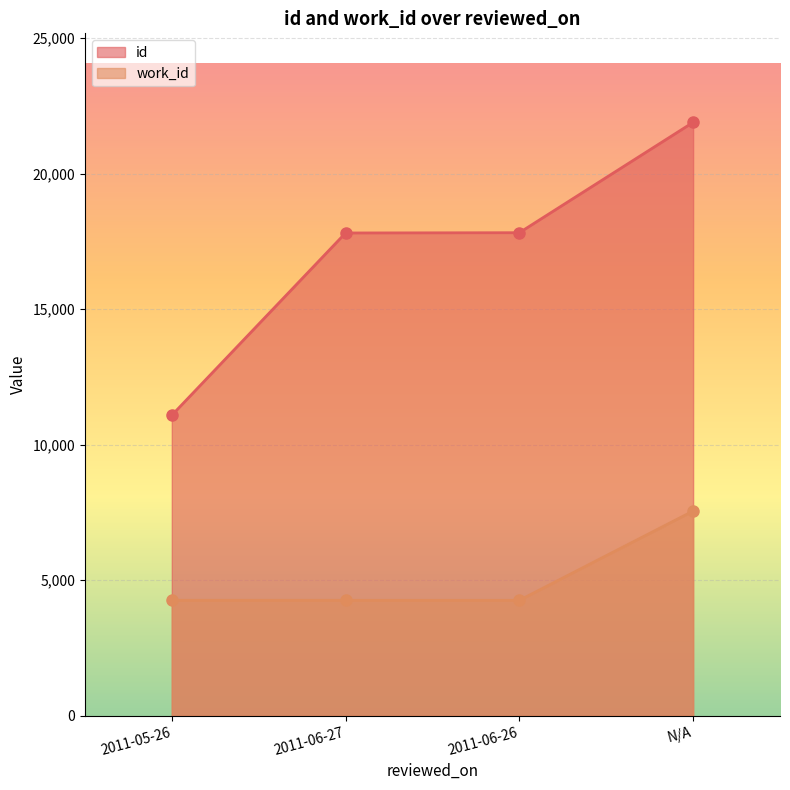

True or false: work_id and id cross at least once.

False